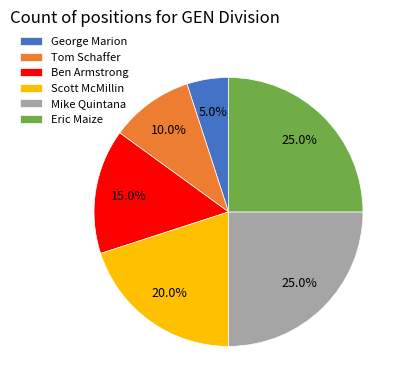

Does any single category account for the majority?

No